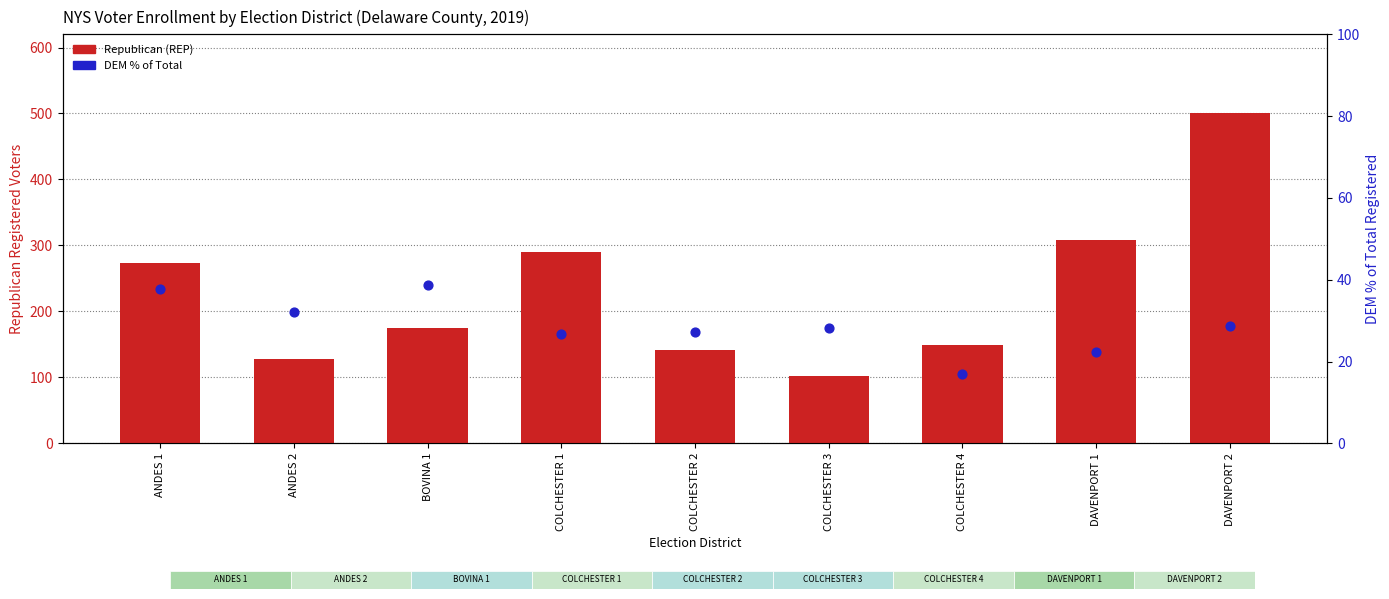

What is the total value across all series at BOVINA 1?

213.8